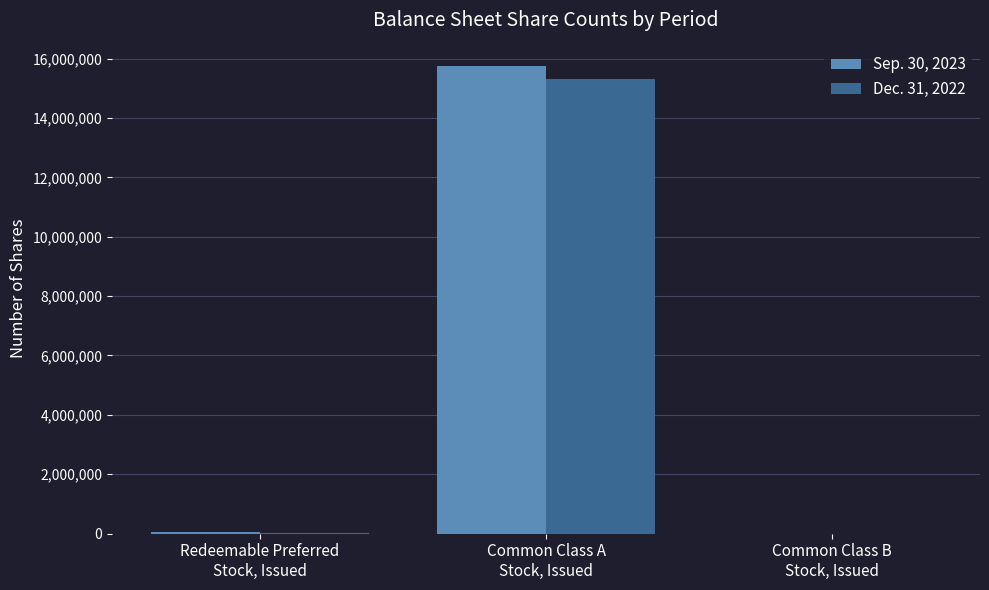

Is it true that Sep. 30, 2023 equals 8067854 at Common Class B
Stock, Issued?

False